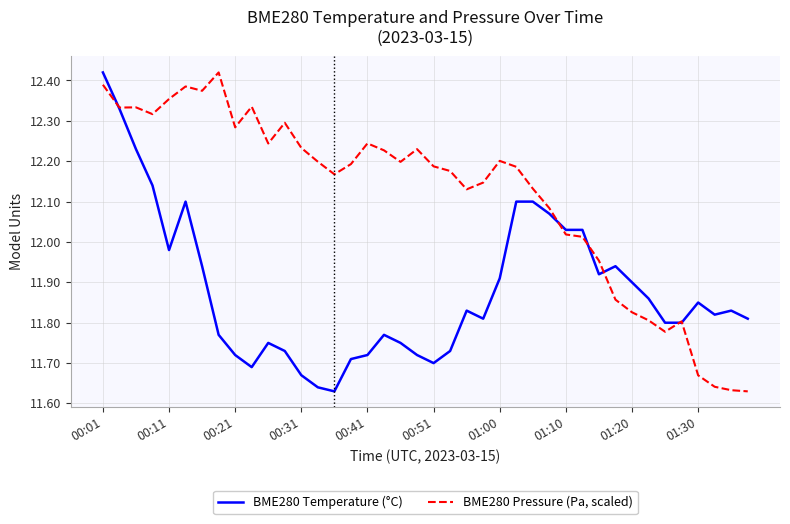

Which series has the largest total across all categories?

BME280 Pressure (Pa, scaled)